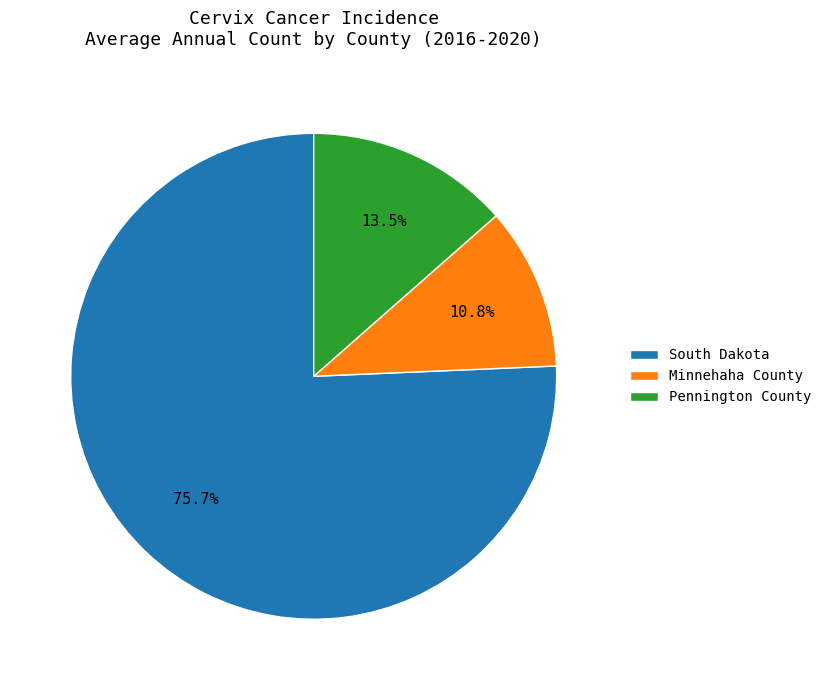

Approximately how many times larger is the value at South Dakota compared to Pennington County?

5.6